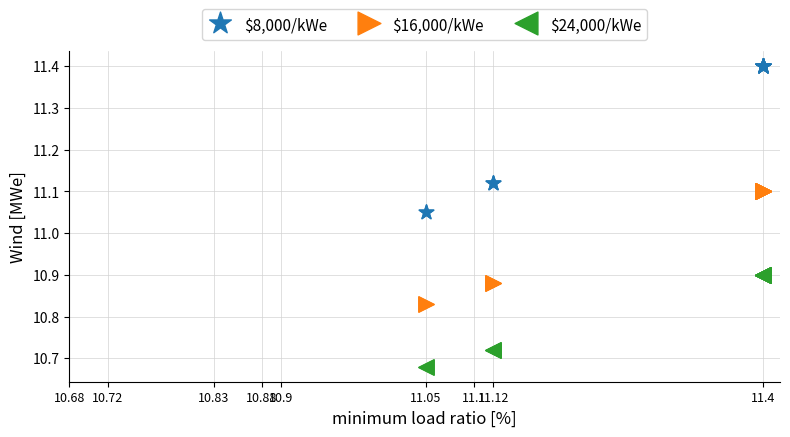

What are all the series names shown in the legend?

$8,000/kWe, $16,000/kWe, $24,000/kWe